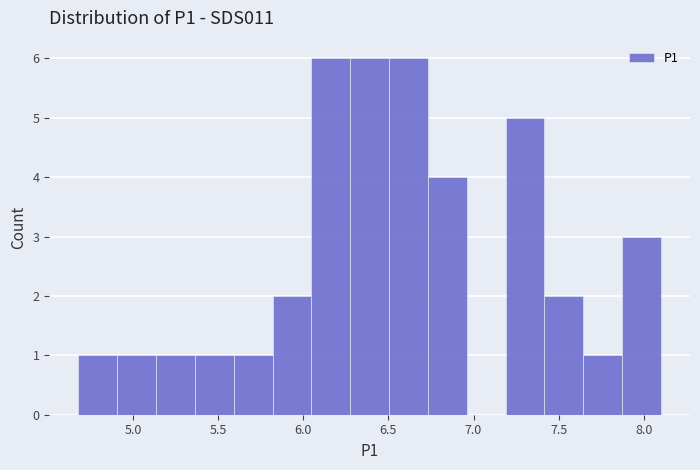

How tall is the bar that spans 7.40 to 7.65 on the x-axis? Neither the bar edges nor the heights are printed on the chart, so give them approximately, as read against the axes.

2